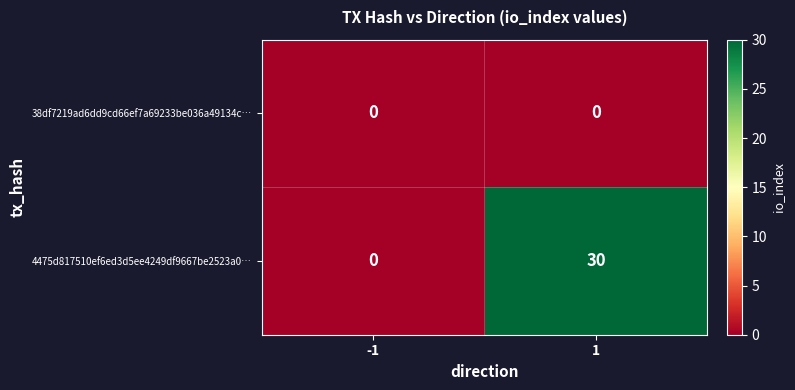

True or false: 4475d817510ef6ed3d5ee4249df9667be2523a0… has a value of -16 at -1.

False